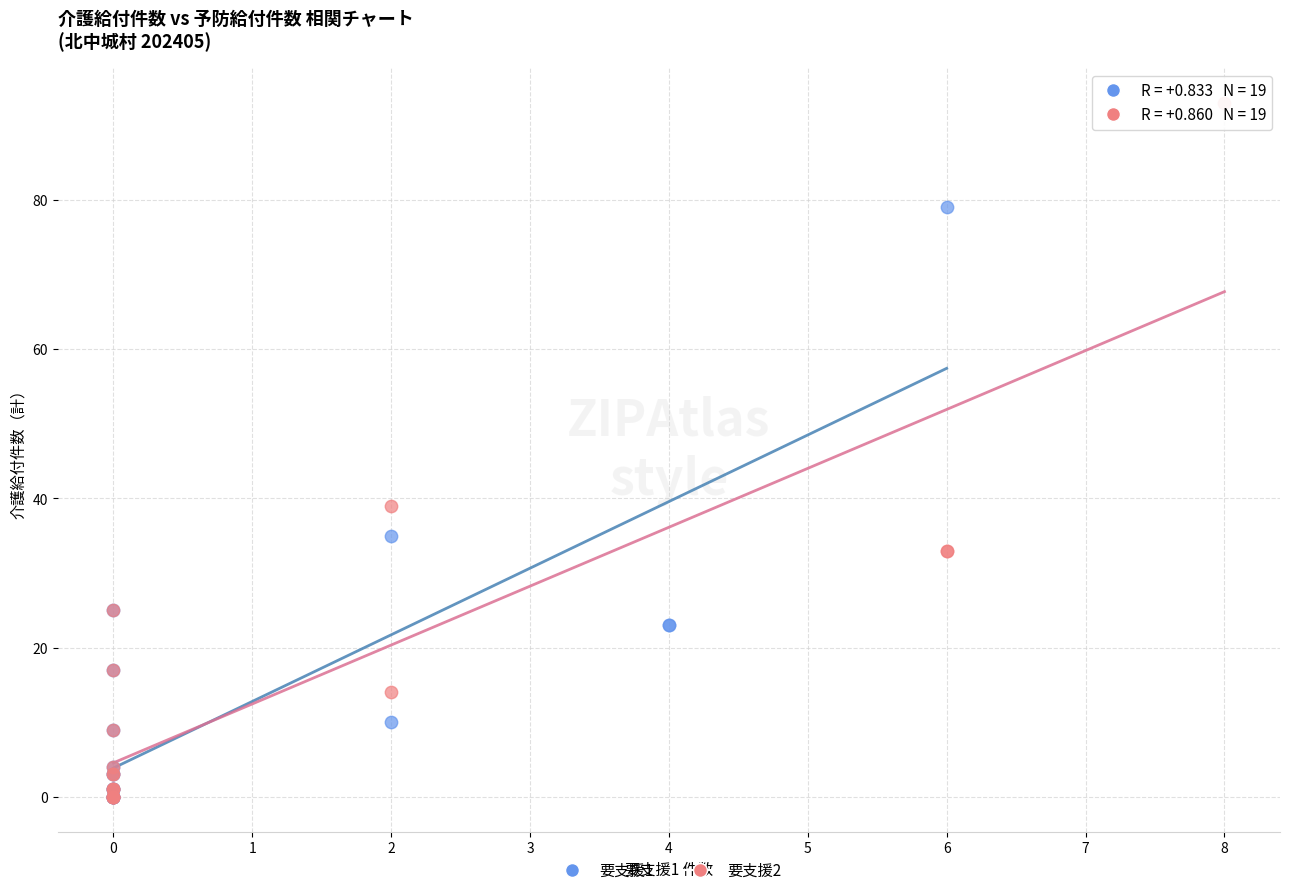

Which series has the widest spread of Y values?

要支援2